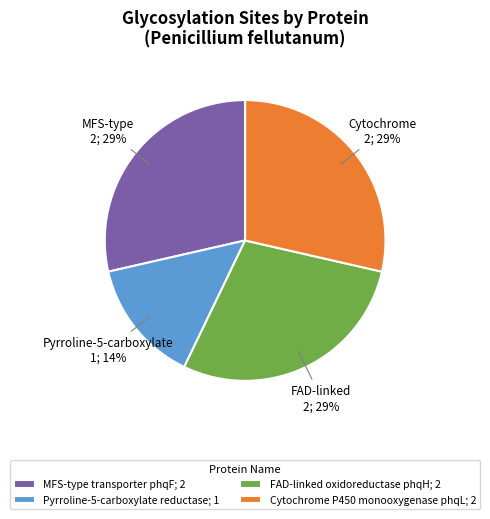

Count the number of slices in the pie.

4